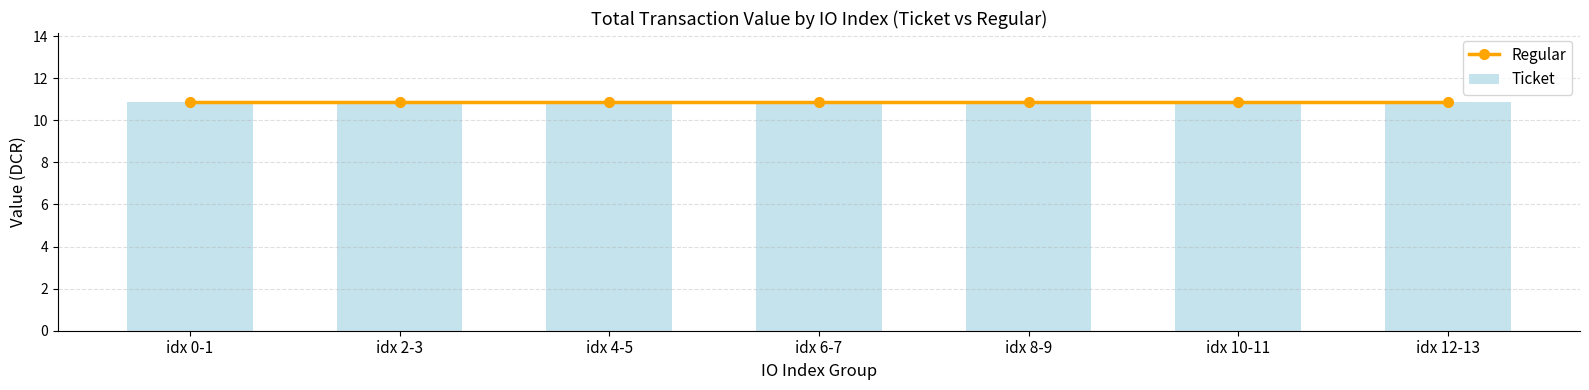

Which series has the widest spread of values?

Ticket